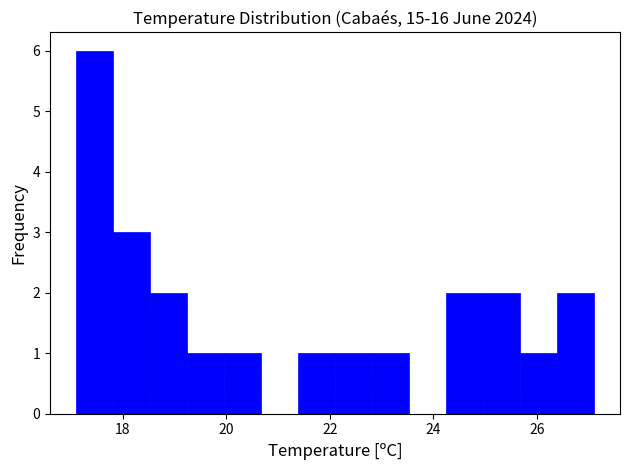

Read against the x-axis, roughly where is the centre of the tallest bar?

17.4